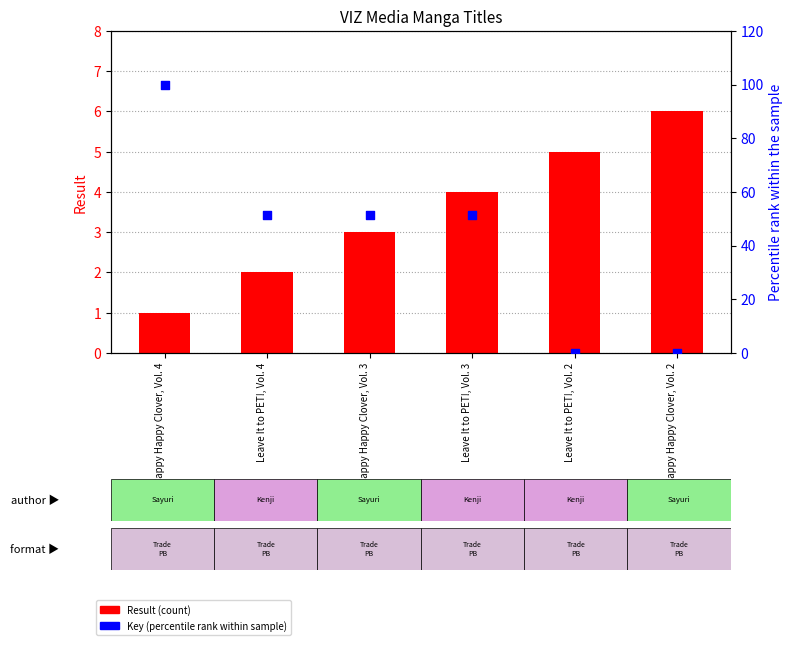

Which series reaches the minimum Y coordinate?

Key (percentile rank within sample)